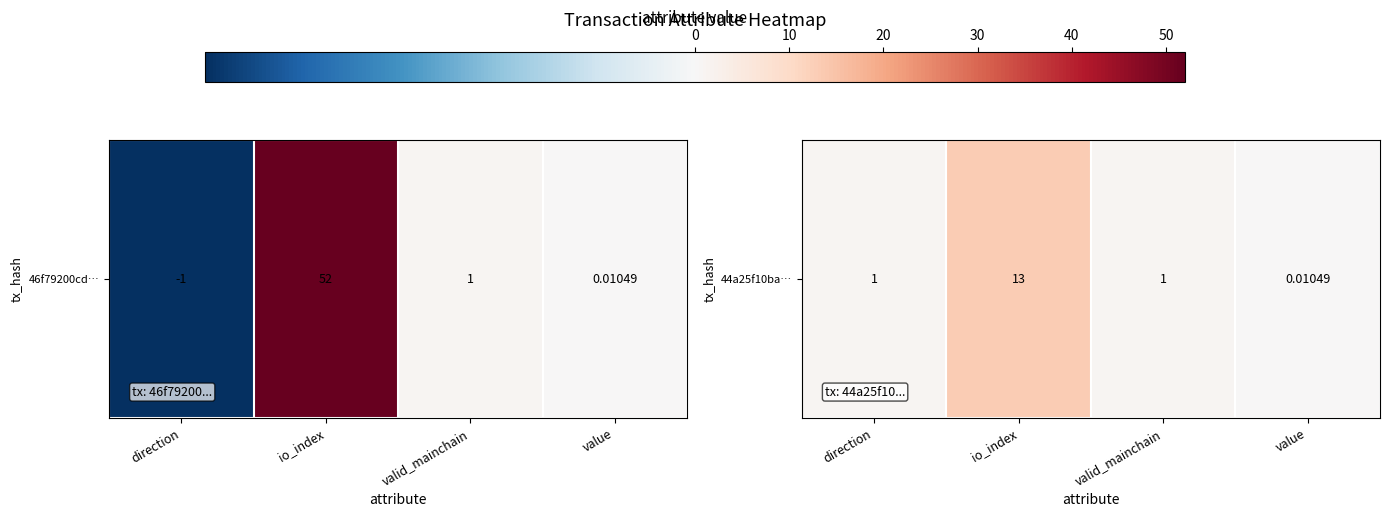

Which has a higher value, value or io_index?

io_index